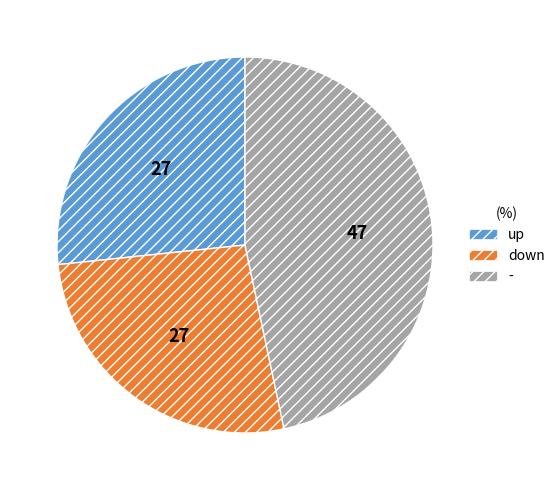

What is the largest slice in the pie chart?

-